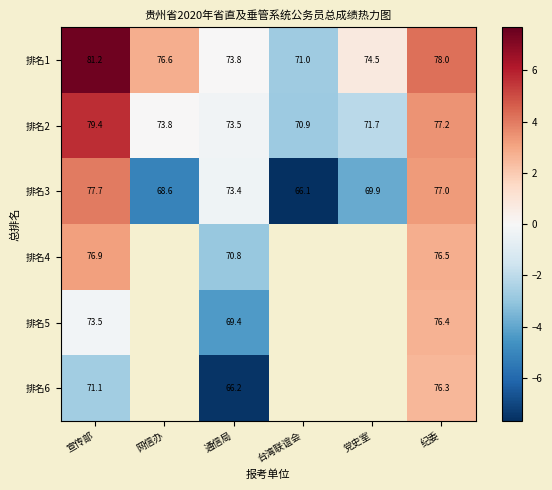

At which category does the chart reach its peak across all series?

宣传部